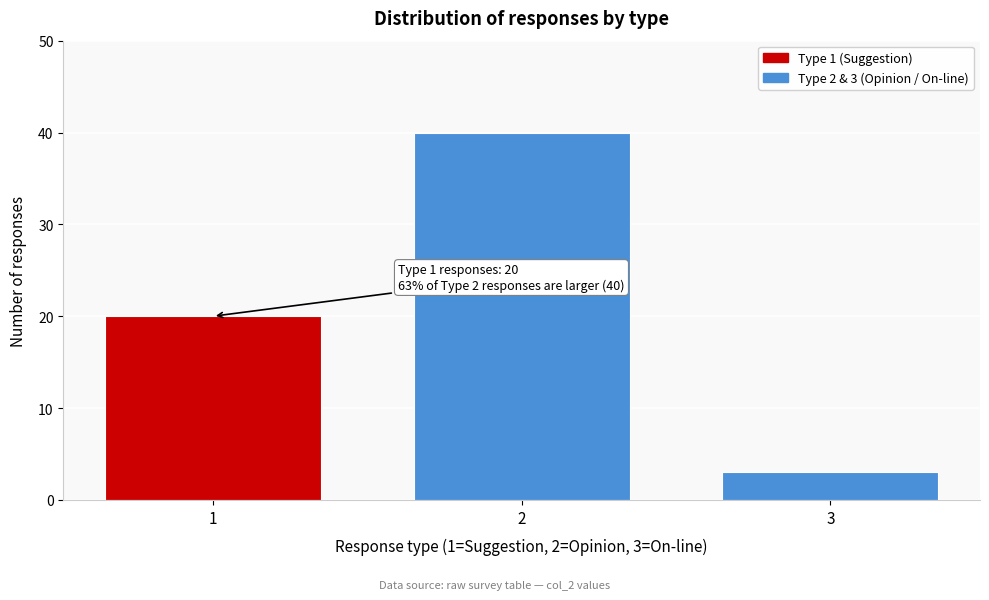

Reading left to right, transcribe all the data shown in this chart.

20	40	3